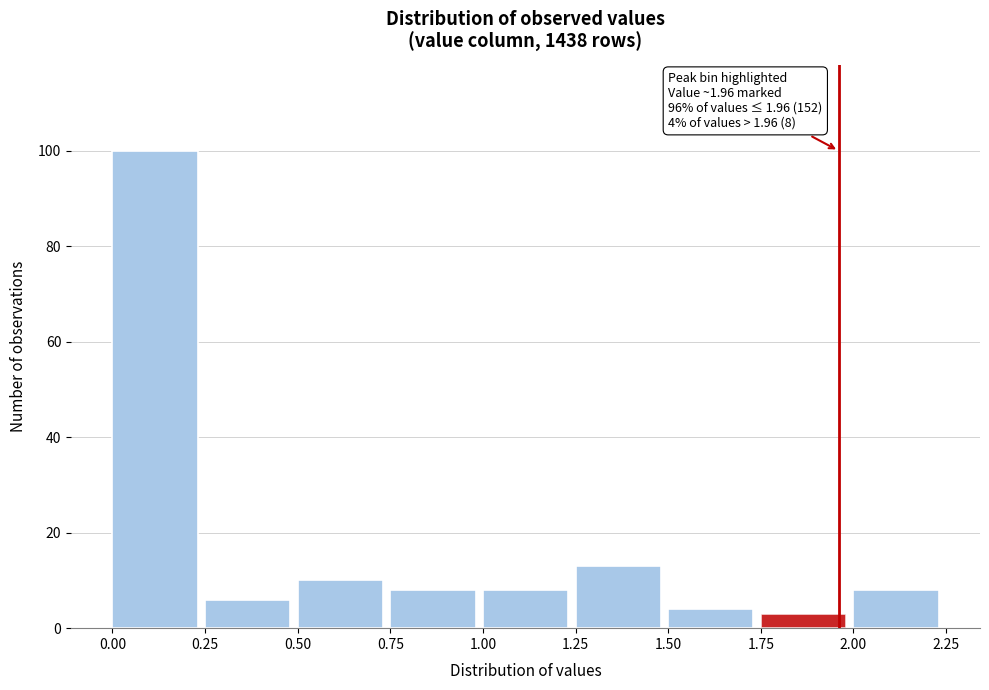

Over which range of the x-axis is the bar tallest?

0.00 to 0.25